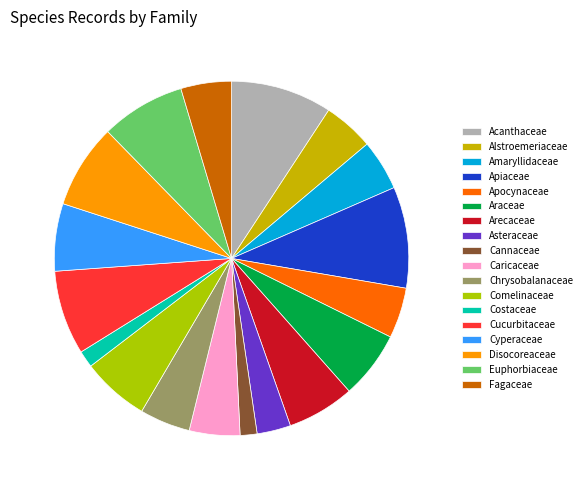

How many slices are in this pie chart?

18